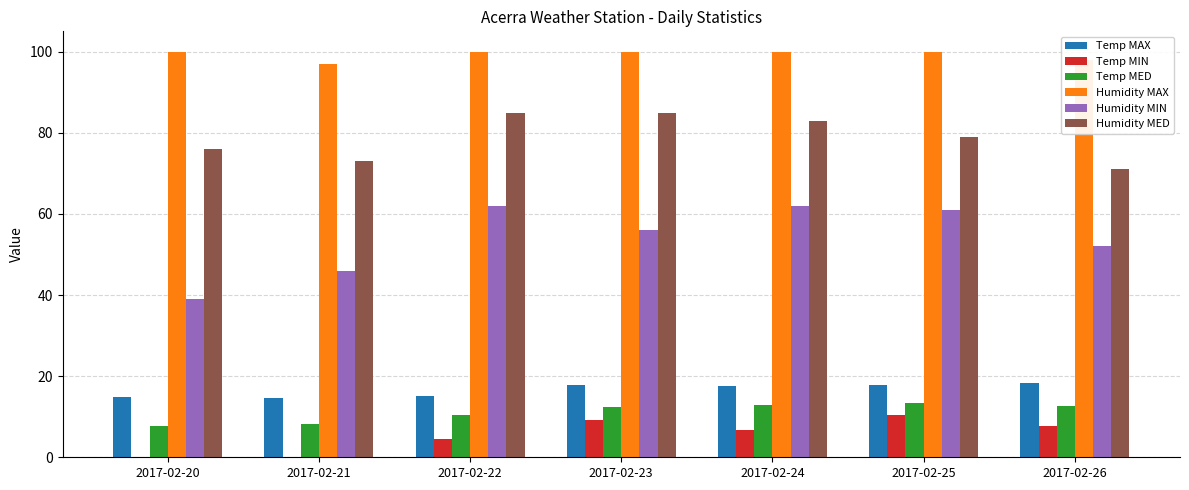

What is the greatest value displayed?

100.0